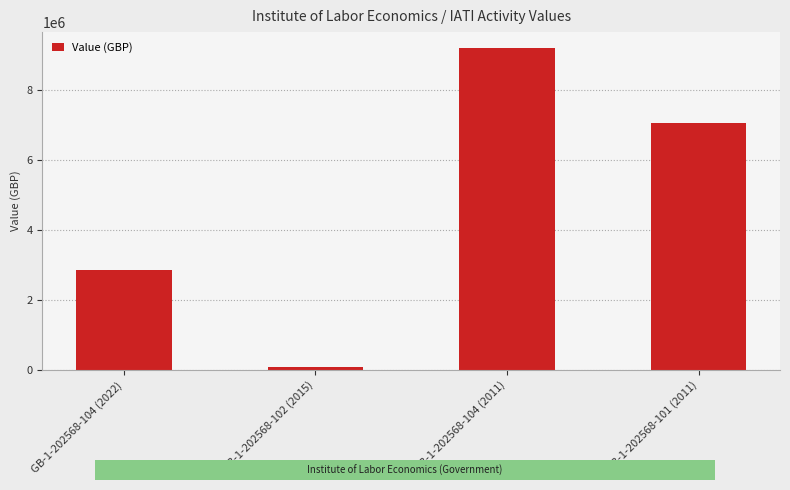

The chart shows a value of 7048819 at GB-1-202568-101 (2011). True or false?

True